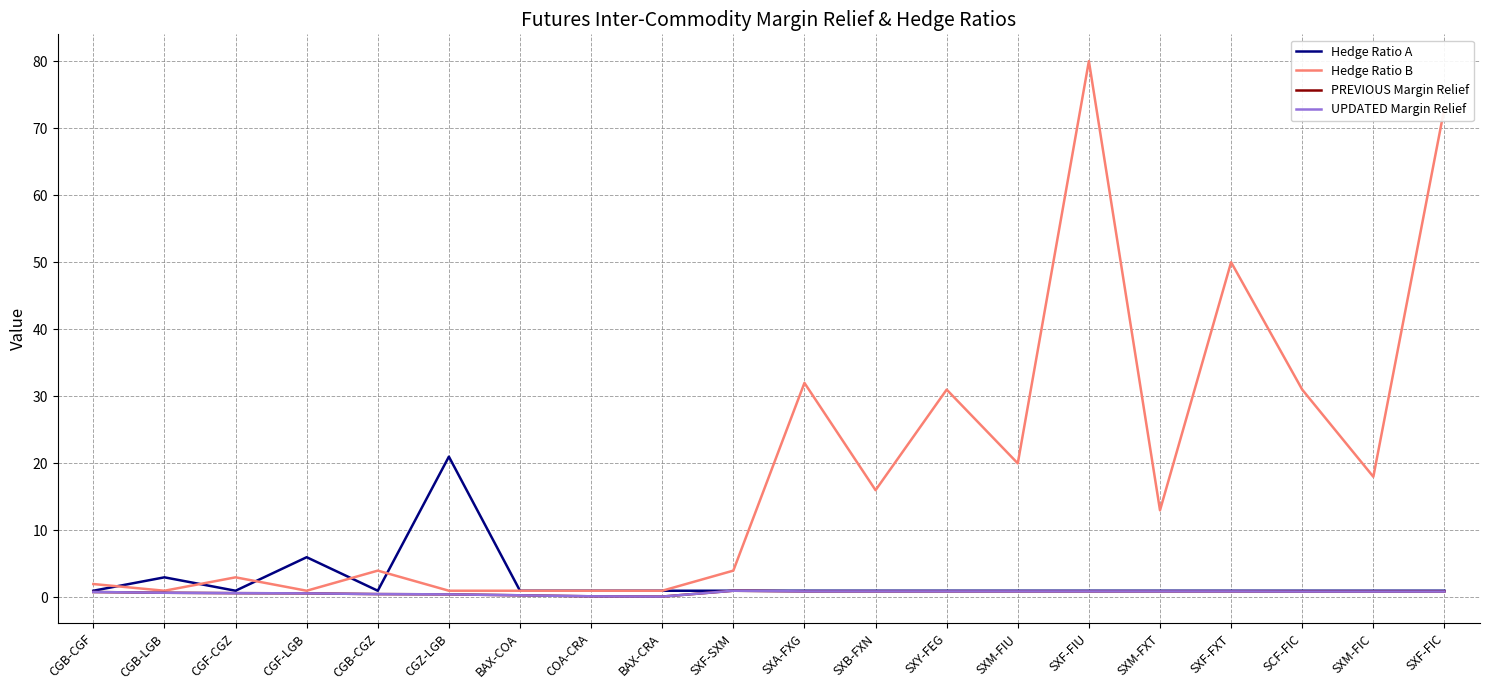

Is this an area chart (filled region under the line)?

No